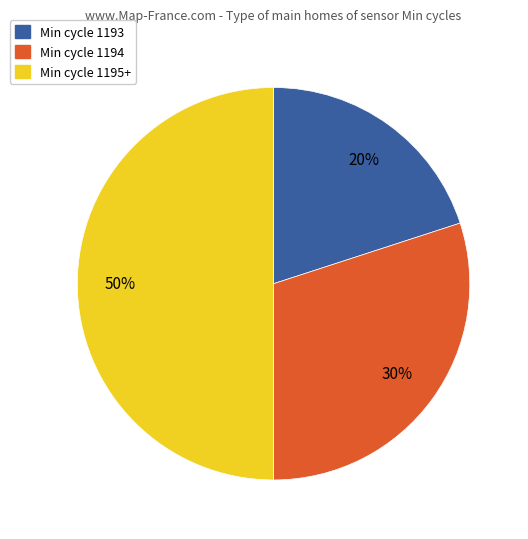

To the nearest percent, what percentage of the pie is Min cycle 1195+?

50%